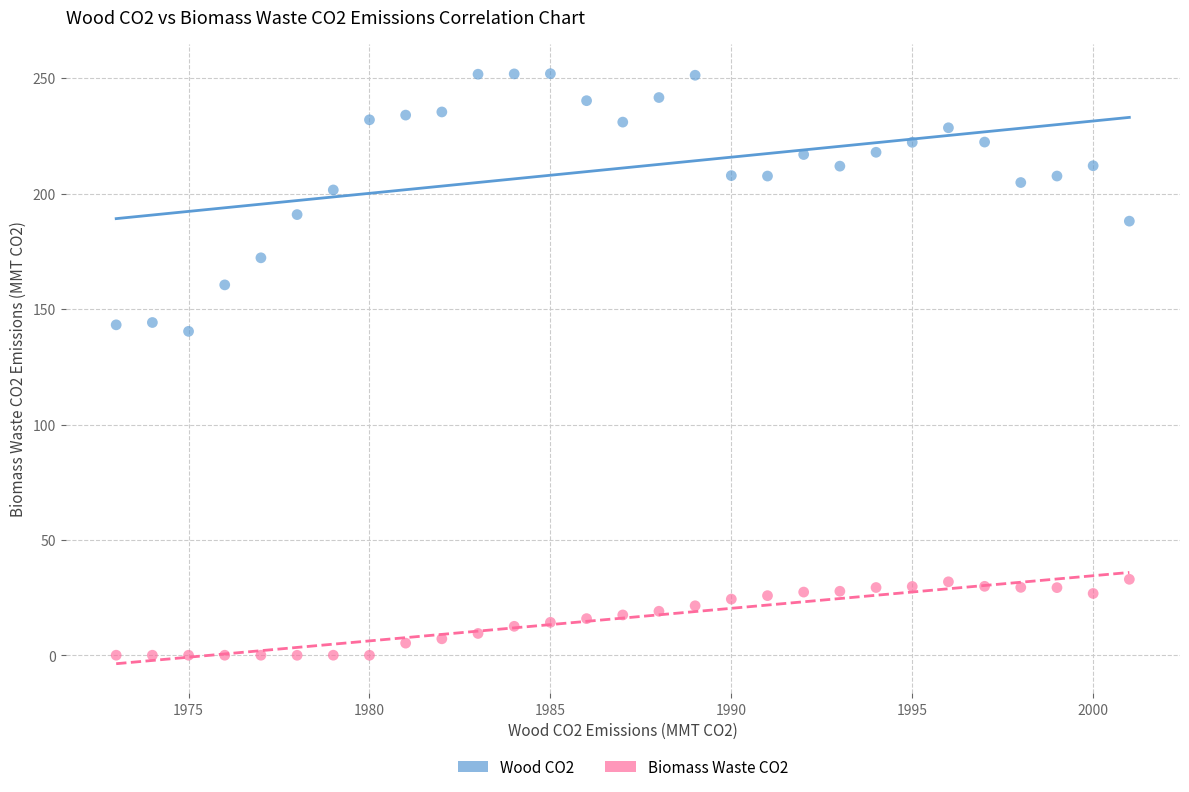

Across all data points, what is the range of Y values (max minus min)?

251.9